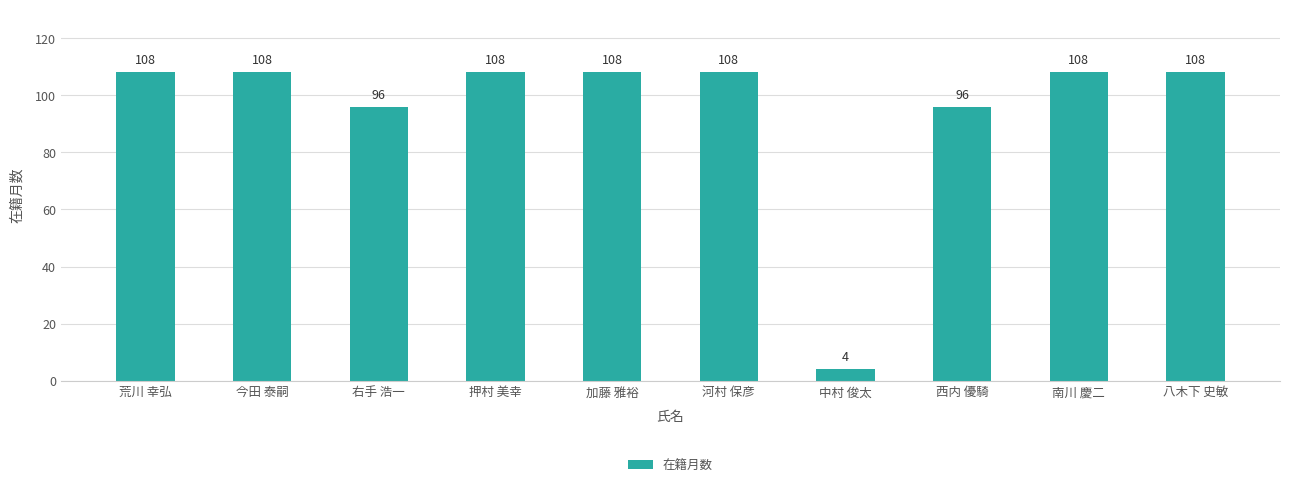

Reading left to right, extract all data points from this chart.

荒川 幸弘=108	今田 泰嗣=108	右手 浩一=96	押村 美幸=108	加藤 雅裕=108	河村 保彦=108	中村 俊太=4	西内 優騎=96	南川 慶二=108	八木下 史敏=108